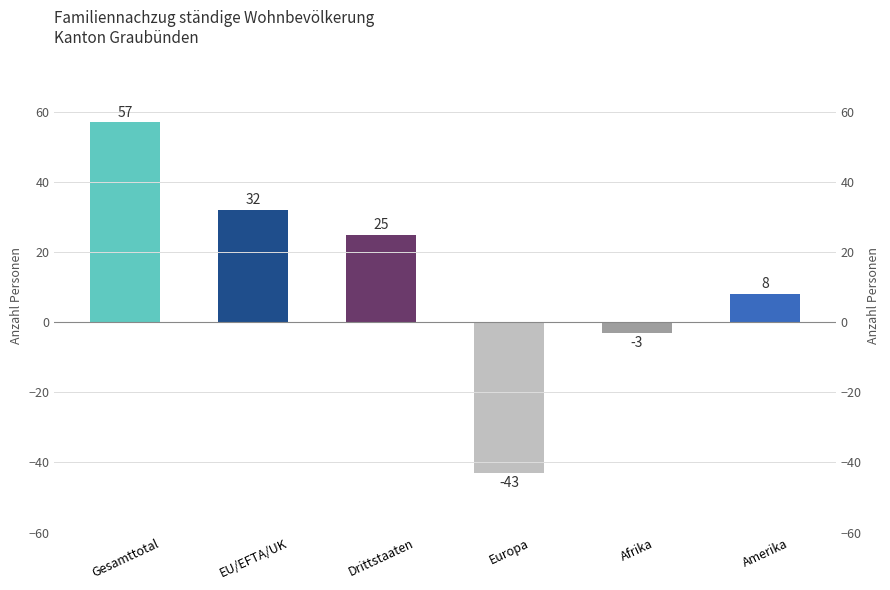

What is the value of the 3rd bar from the left?

25